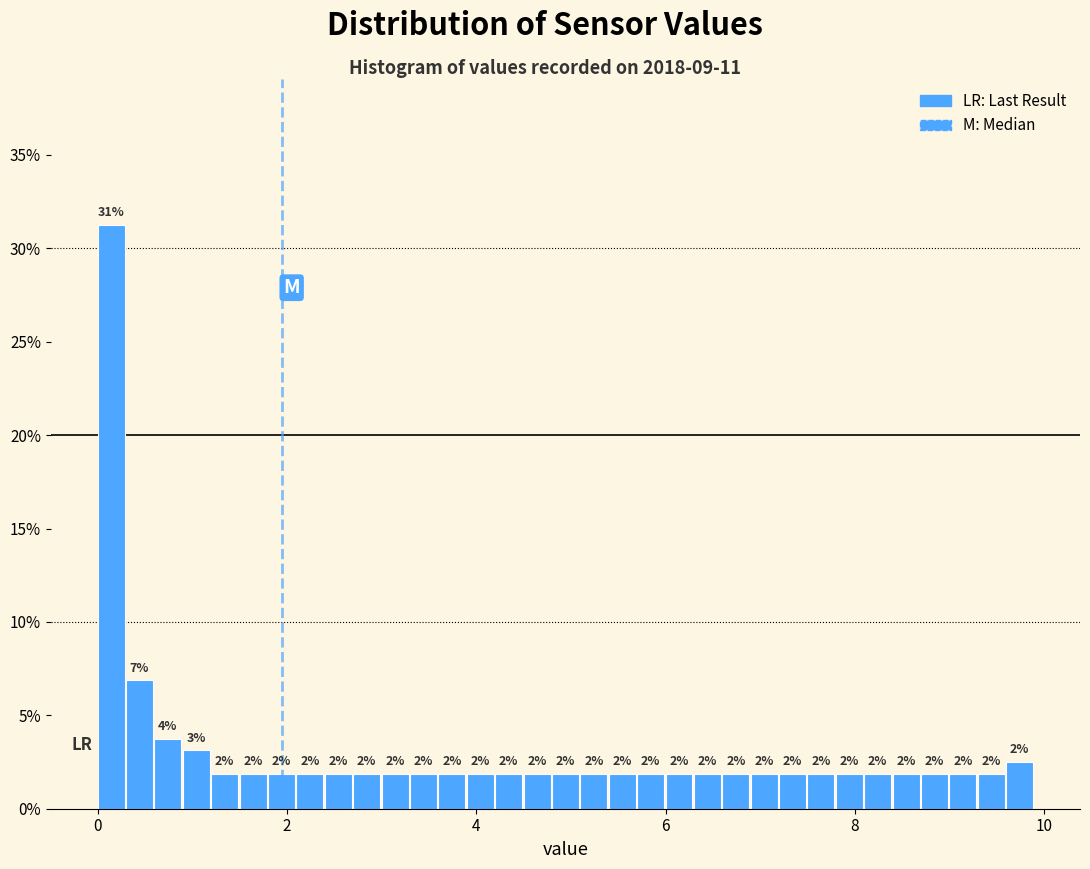

Read against the x-axis, roughly where is the centre of the tallest bar?

0.2